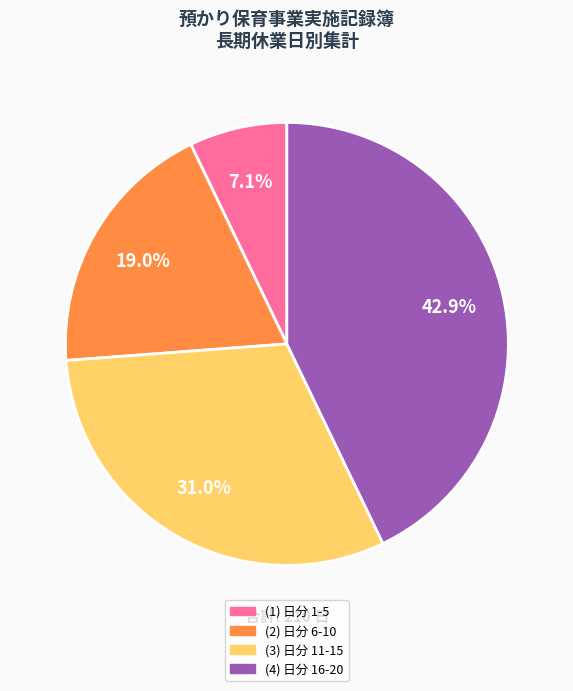

Is there a majority slice in this chart?

No